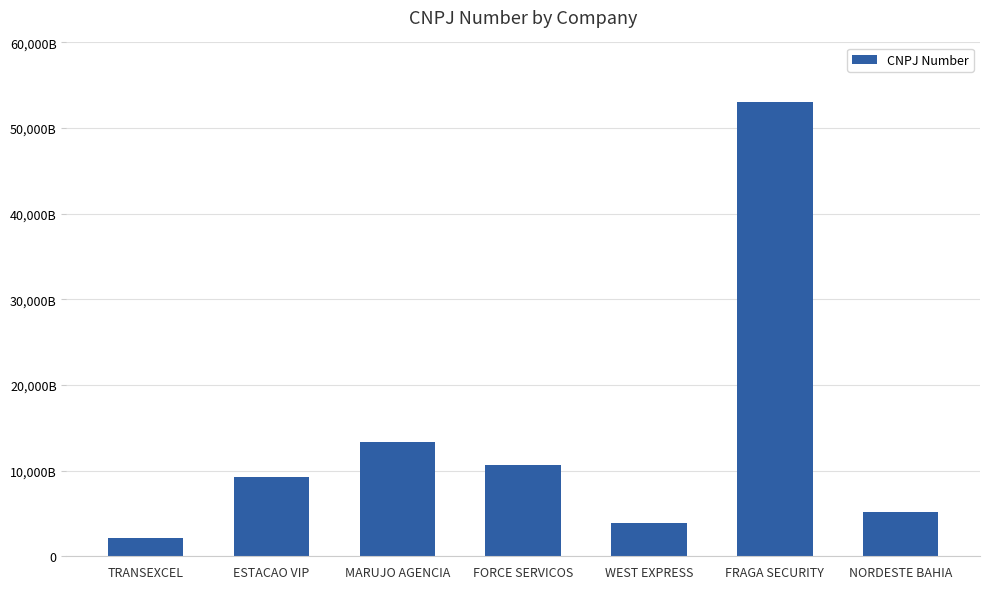

What is the sum of all values?

97388392000905